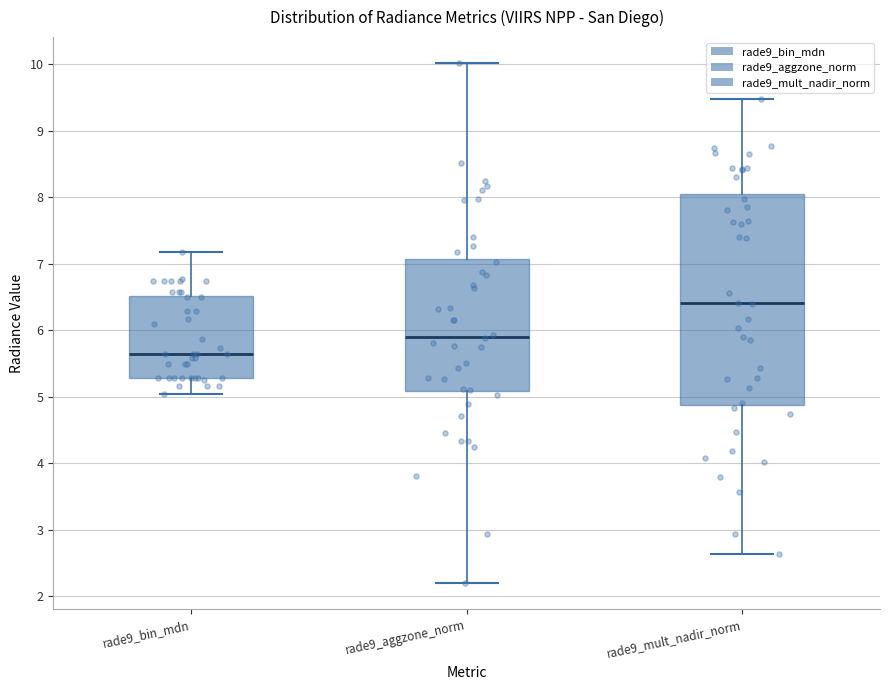

Where does the upper whisker of the box for rade9_mult_nadir_norm end on the y-axis? The values are not printed on the chart, so give them approximately, as read against the axis.

9.5